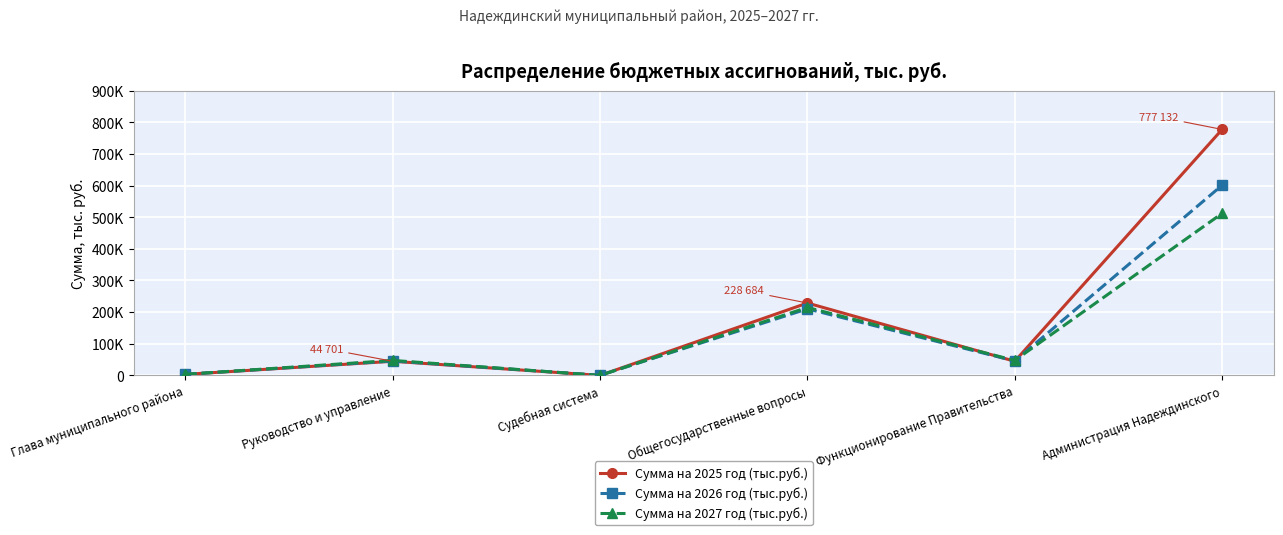

Is it true that Сумма на 2026 год (тыс.руб.) equals 267302.1 at Администрация Надеждинского?

False